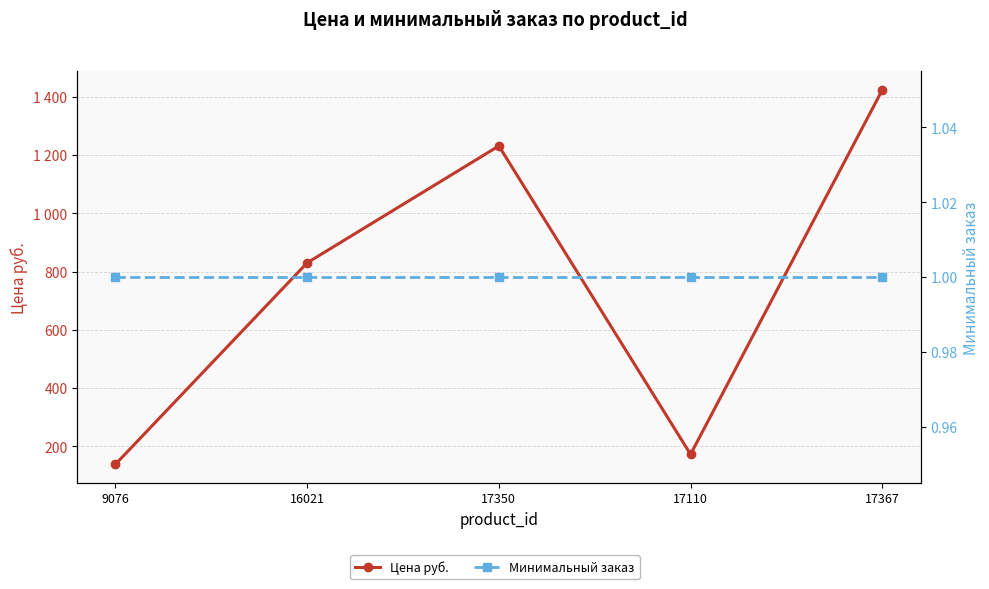

True or false: Минимальный заказ has more than 1 points higher than both neighbors.

False